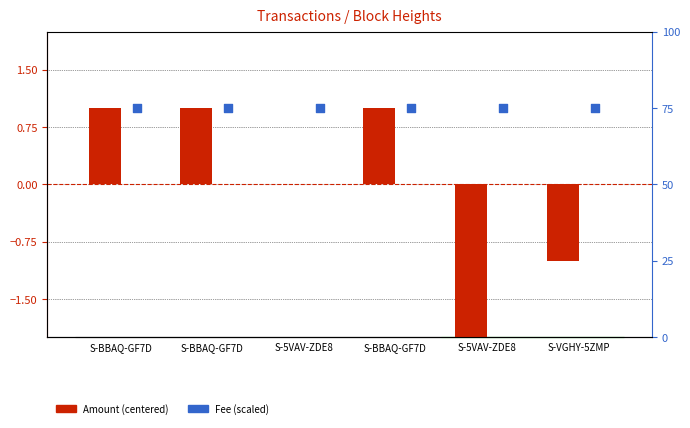

What is the total value across all series at S-VGHY-5ZMP?

74